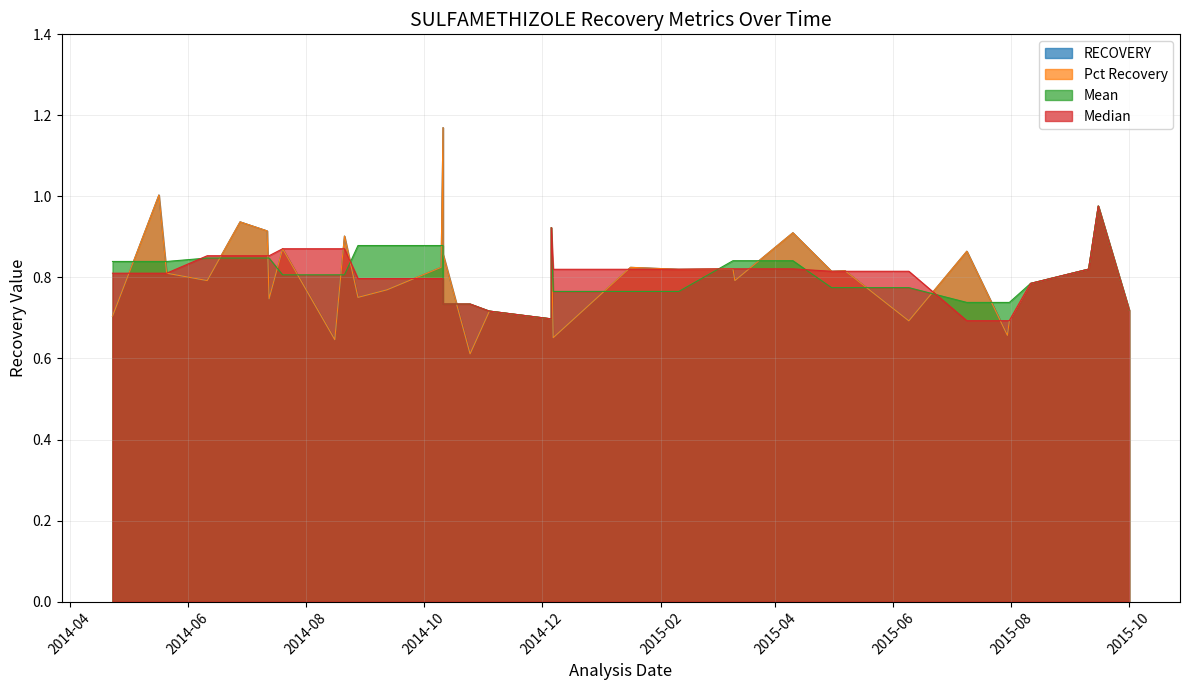

The Mean series shows 0.7 at 2014-11-04. True or false?

True